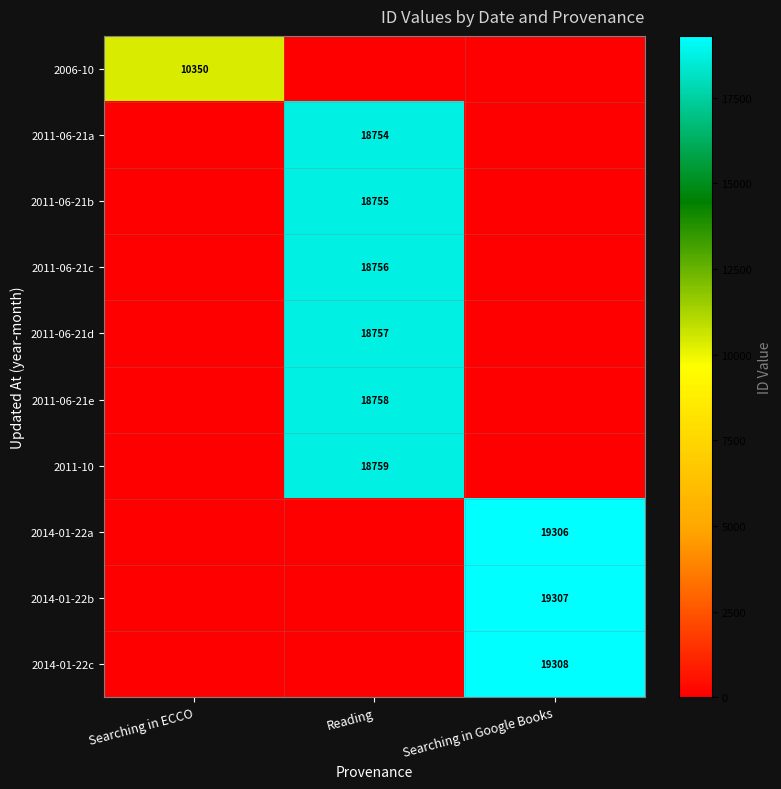

The value of 2011-06-21e at Reading is 32384. True or false?

False